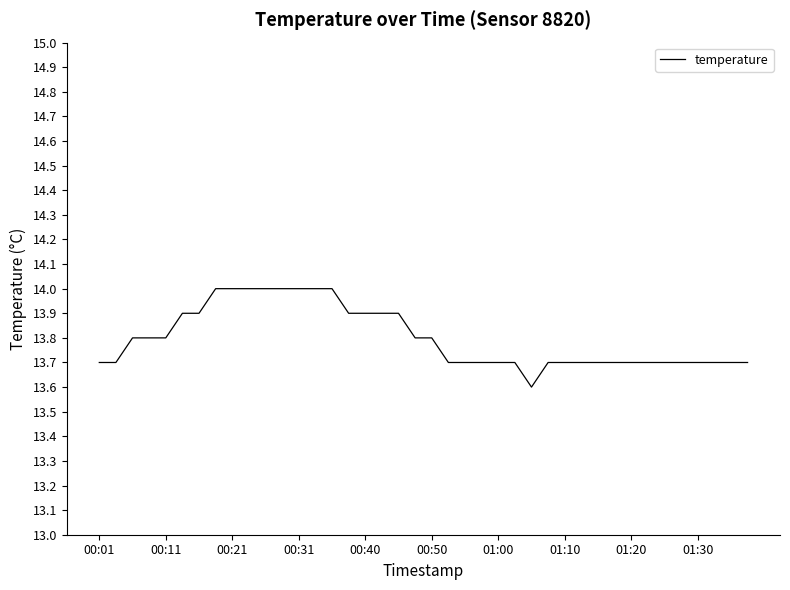

What is the smallest value displayed?

13.6